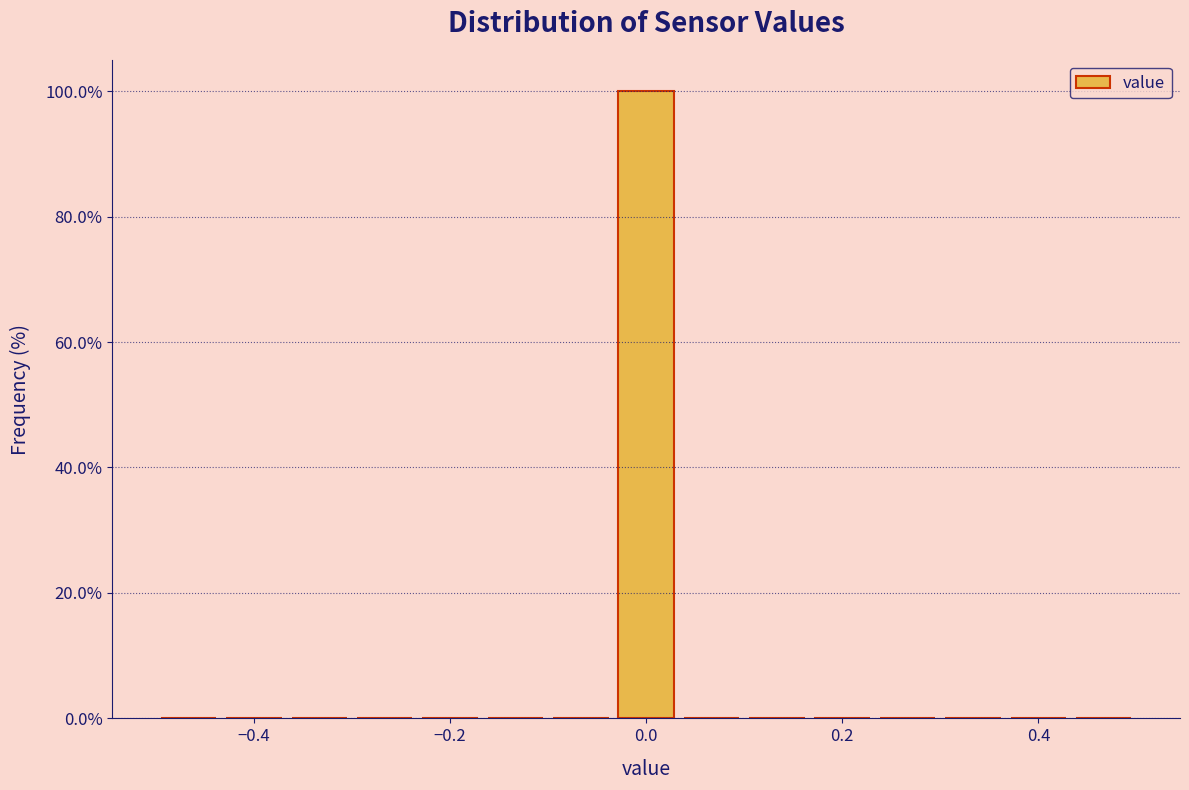

Around what value on the x-axis is the tallest bar? Give the approximate position of its centre, as read against the axis.

0.00